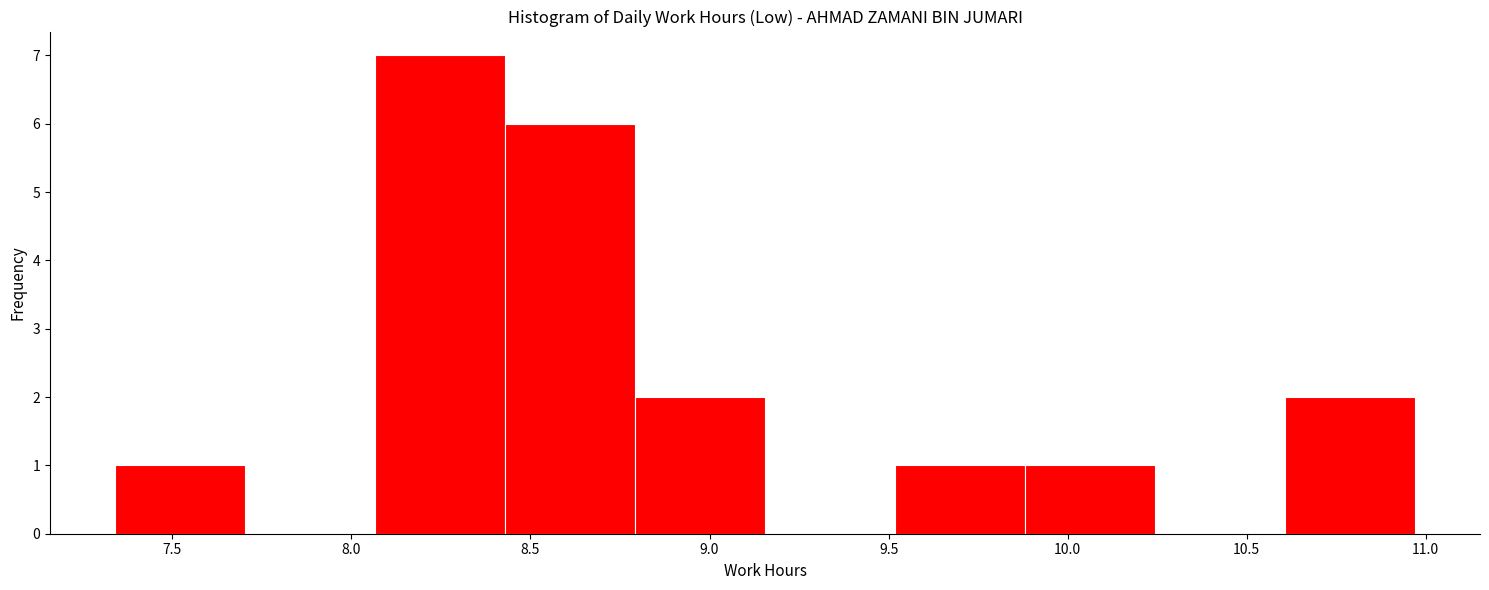

Which range on the x-axis has the tallest bar?

8.05 to 8.45